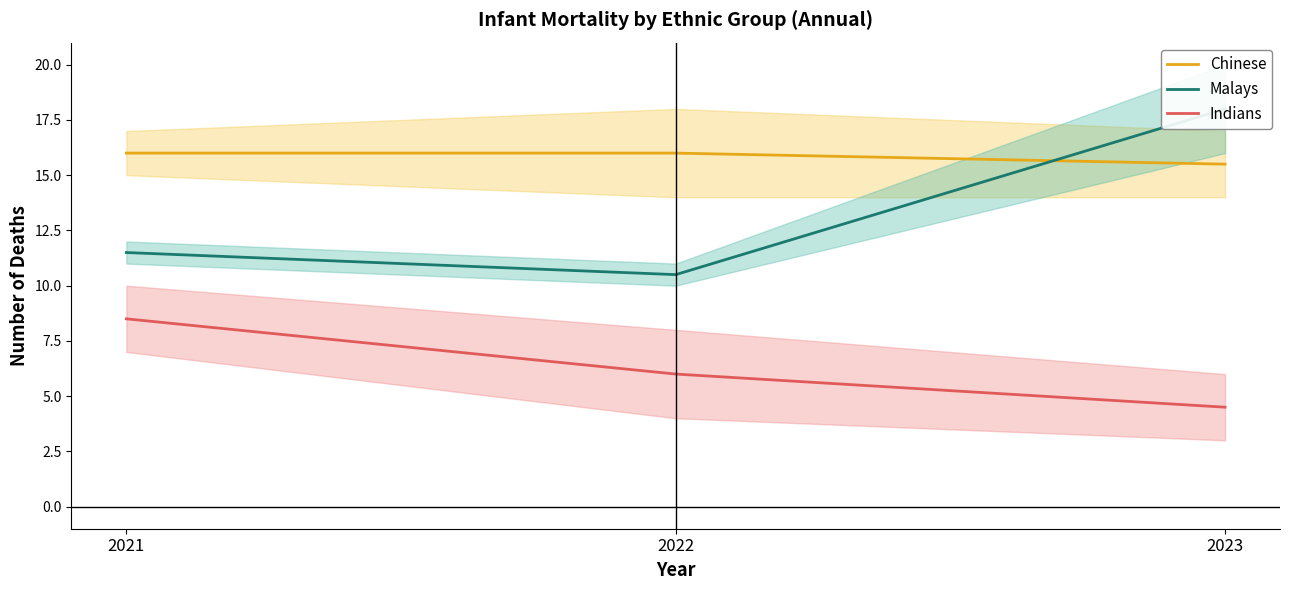

Which series changed the most between 2022 and 2023?

Malays